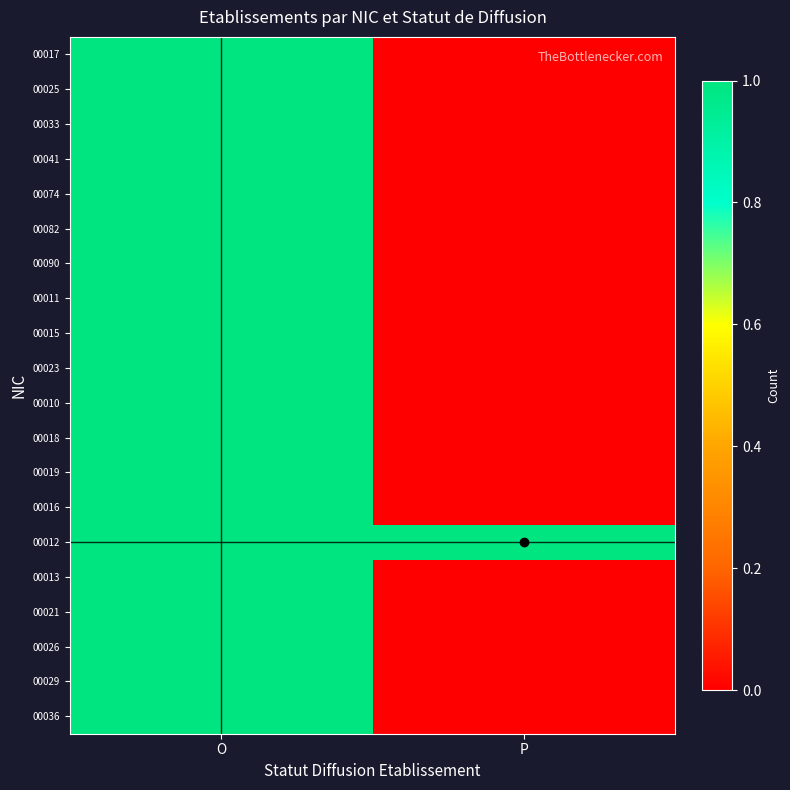

Rank the series by their maximum value, from lowest to highest.

00017, 00025, 00033, 00041, 00074, 00082, 00090, 00011, 00015, 00023, 00010, 00018, 00019, 00016, 00012, 00013, 00021, 00026, 00029, 00036